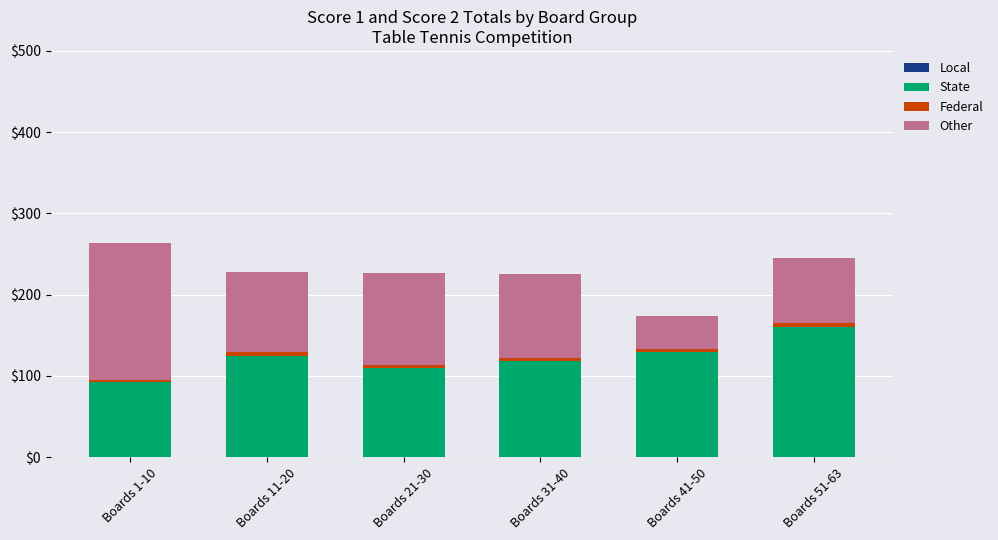

What is the average value of the State series?

122